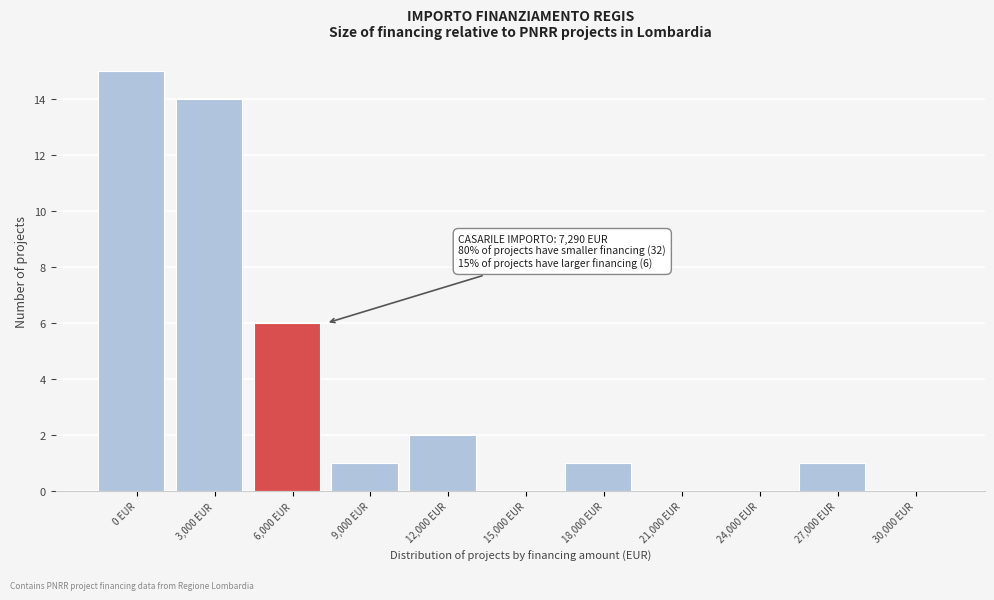

Reading left to right, what are all the values shown in this chart?

0 EUR=15	3,000 EUR=14	6,000 EUR=6	9,000 EUR=1	12,000 EUR=2	15,000 EUR=0	18,000 EUR=1	21,000 EUR=0	24,000 EUR=0	27,000 EUR=1	30,000 EUR=0